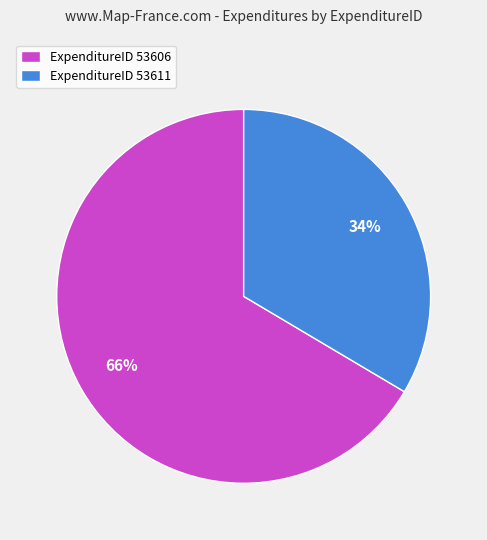

Is the sum of ExpenditureID 53611 and ExpenditureID 53606 greater than half?

Yes